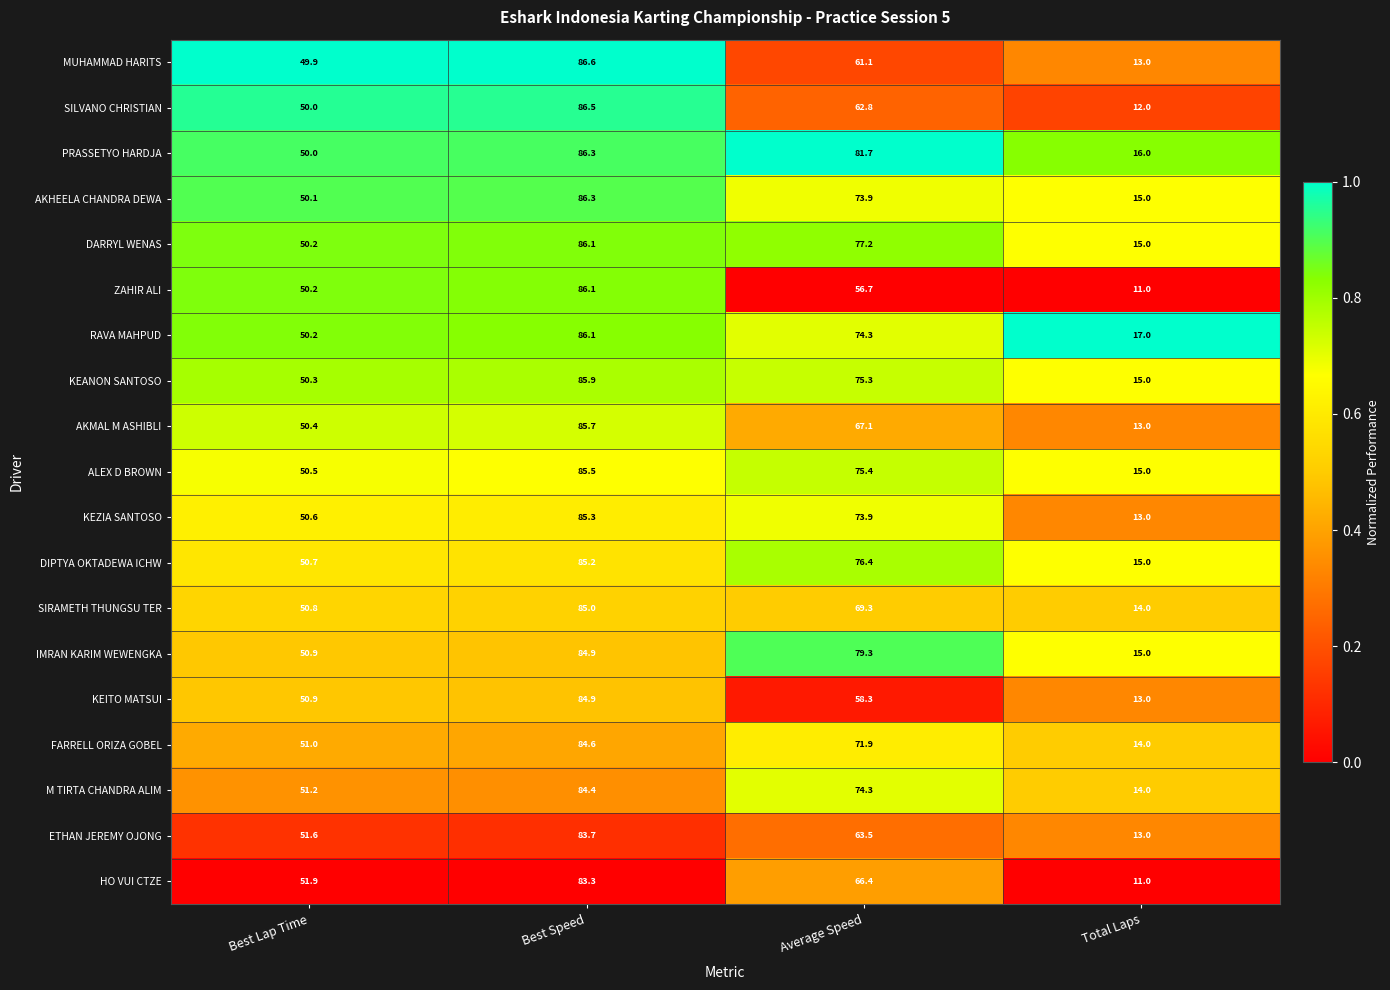

List the labels in order of AKHEELA CHANDRA DEWA value, largest first.

Best Speed, Average Speed, Best Lap Time, Total Laps